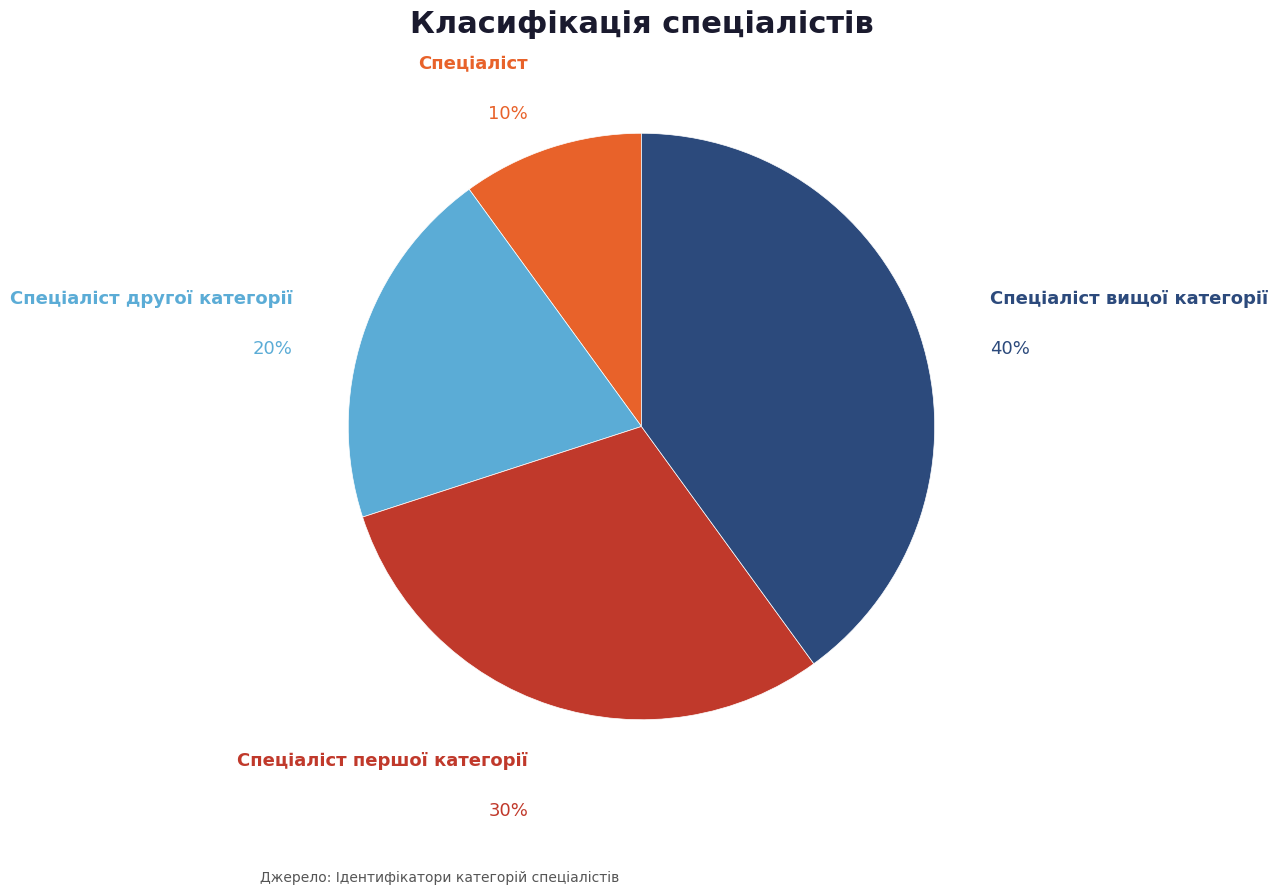

To the nearest percent, what is the difference between the Спеціаліст другої категорії and Спеціаліст slice percentages?

10%